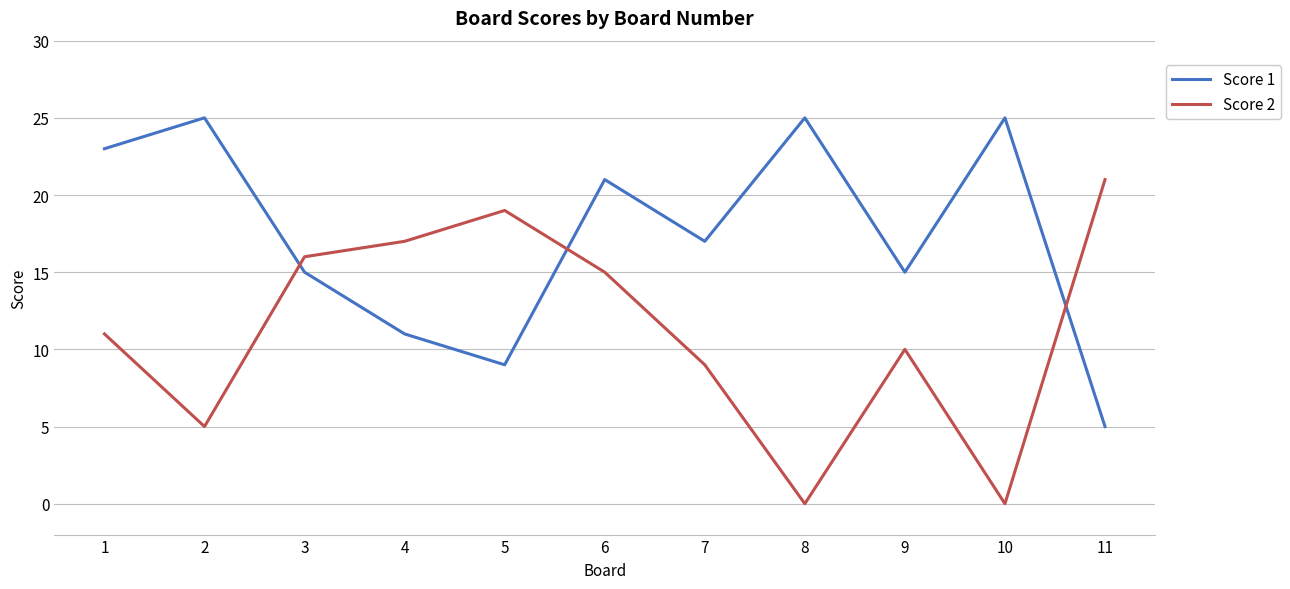

At how many categories does at least one series exceed 14?

11